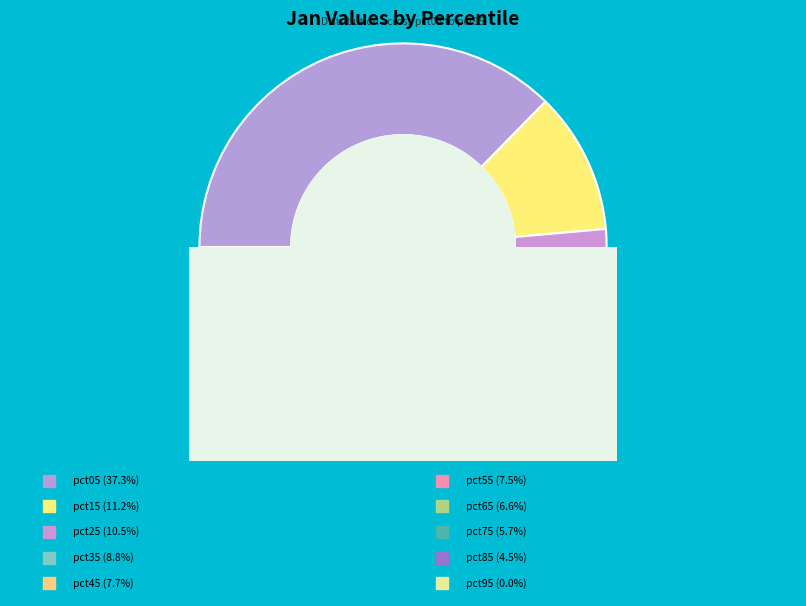

What percentage is the pct65 slice, to the nearest percent?

7%